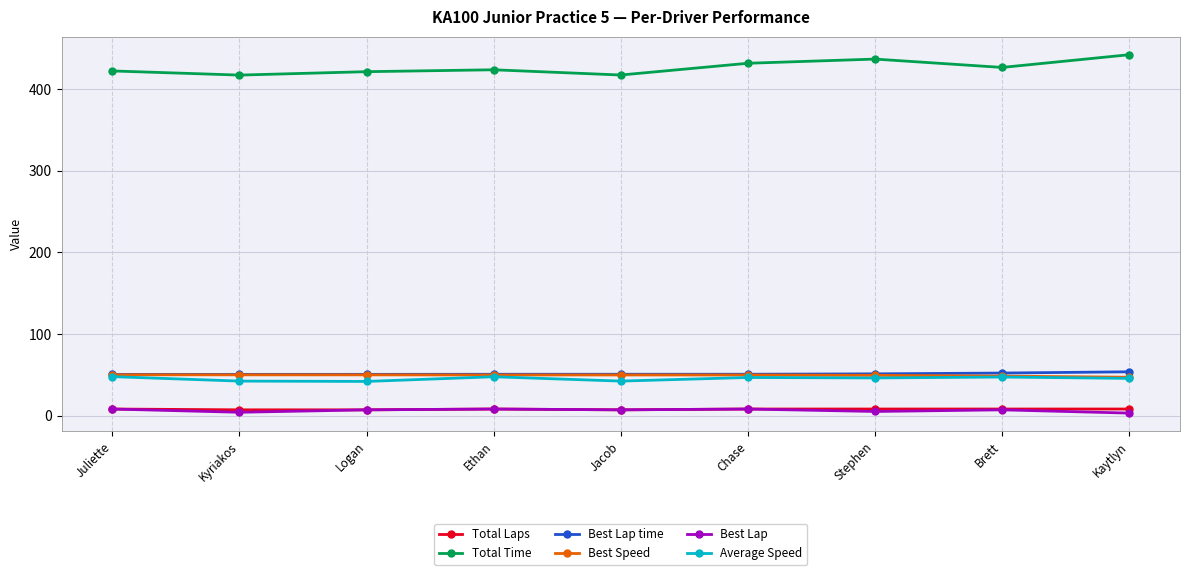

At how many categories does at least one series exceed 84?

9